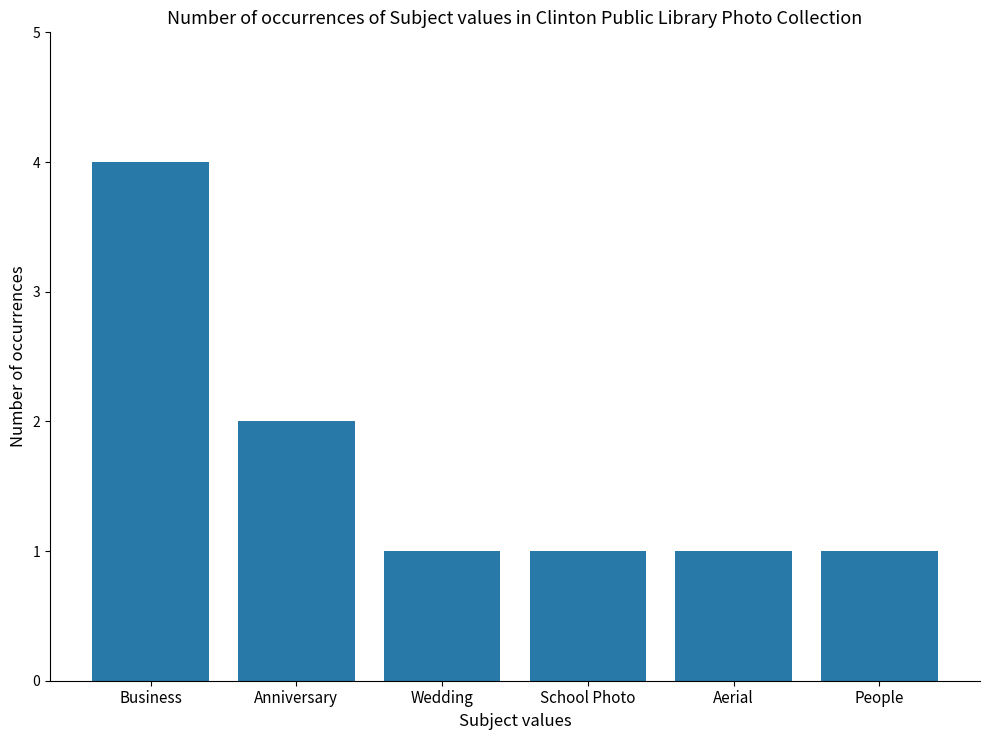

How many data points does each series have?

6